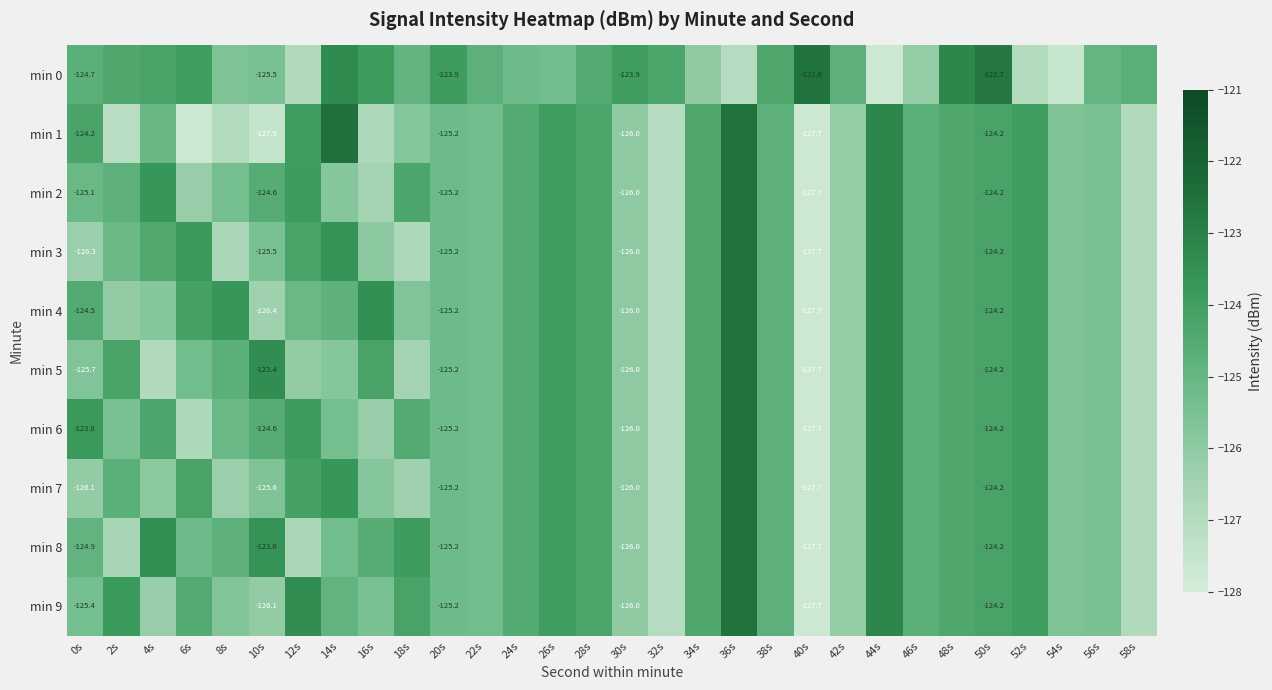

How many distinct data groups are displayed?

10